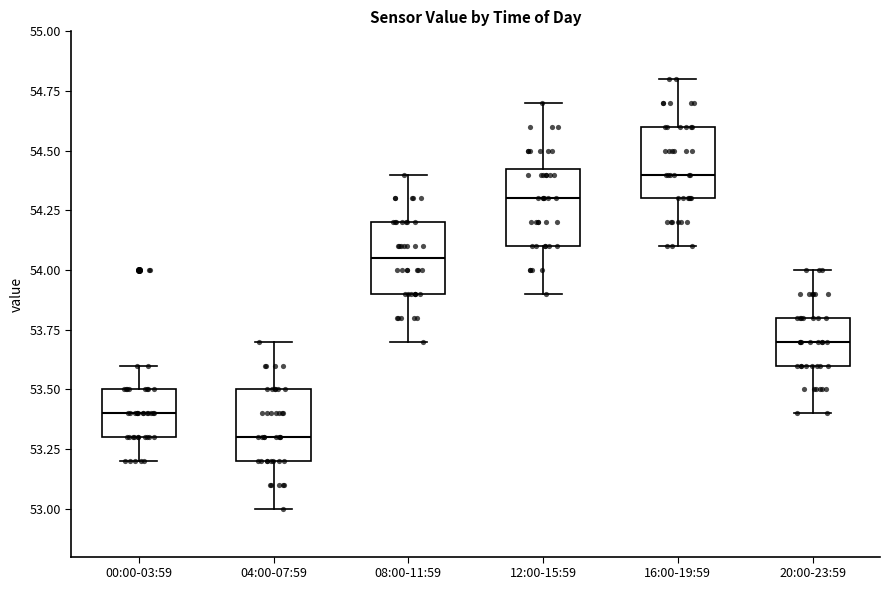

Reading left to right, transcribe this box plot: for each box, give where its median line is, the range the box spans, and where its two whiskers end, as read against the y-axis. The values are not printed on the chart, so give them approximately, as read against the axis.

00:00-03:59: median 53.40, box 53.30 to 53.50, whiskers 53.20 to 53.60
04:00-07:59: median 53.30, box 53.20 to 53.50, whiskers 53.00 to 53.70
08:00-11:59: median 54.05, box 53.90 to 54.20, whiskers 53.70 to 54.40
12:00-15:59: median 54.30, box 54.10 to 54.45, whiskers 53.90 to 54.70
16:00-19:59: median 54.40, box 54.30 to 54.60, whiskers 54.10 to 54.80
20:00-23:59: median 53.70, box 53.60 to 53.80, whiskers 53.40 to 54.00